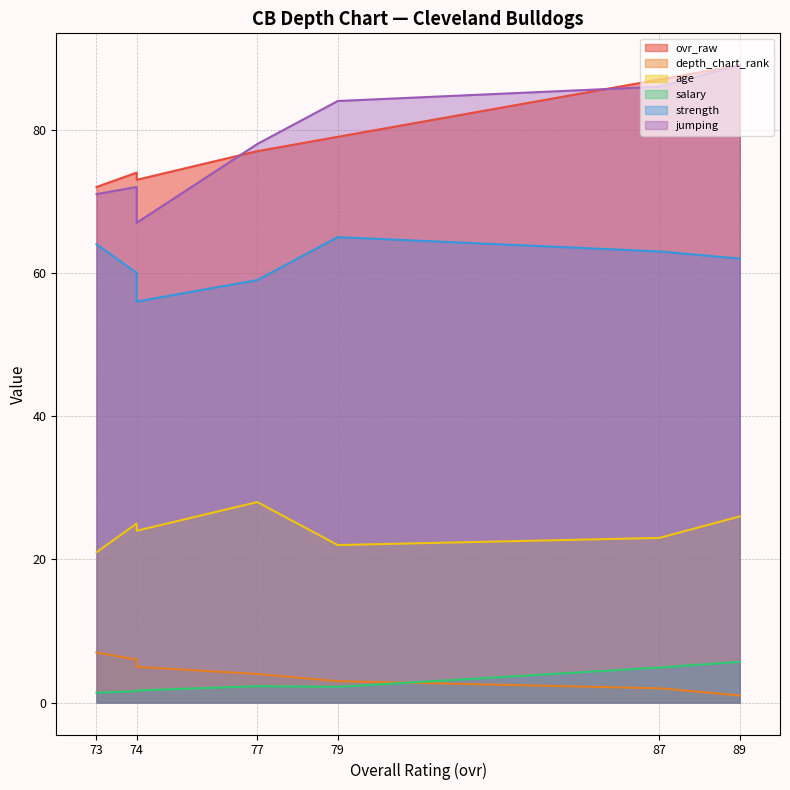

What is the spread (max minus min) of values at 74?

71.3